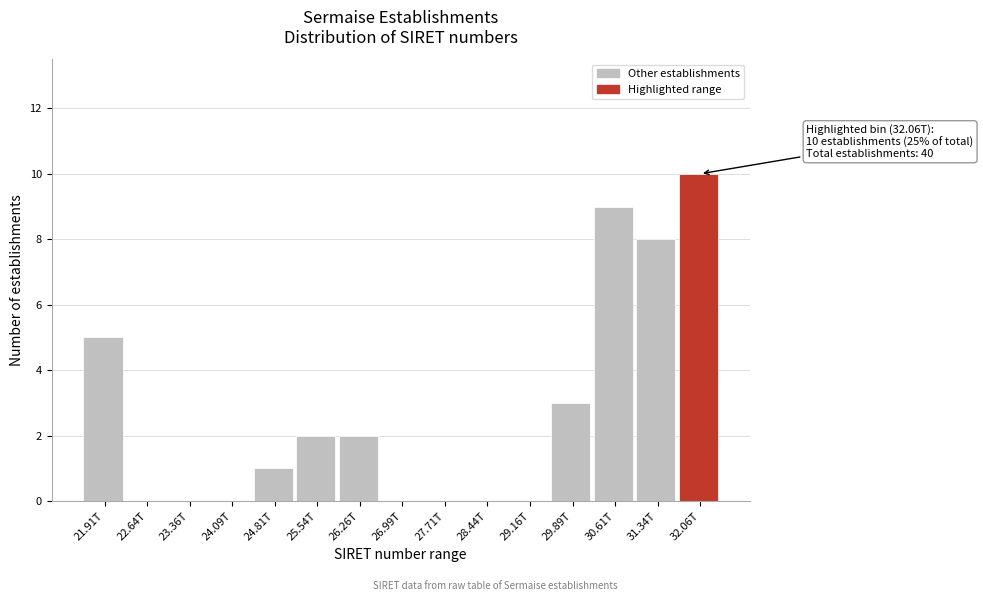

Reading left to right, extract all data points from this chart.

21.91T=5	22.64T=0	23.36T=0	24.09T=0	24.81T=1	25.54T=2	26.26T=2	26.99T=0	27.71T=0	28.44T=0	29.16T=0	29.89T=3	30.61T=9	31.34T=8	32.06T=10